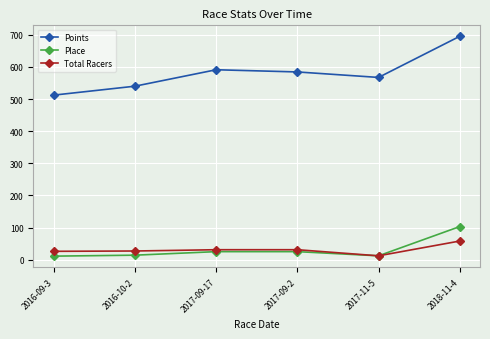

How many interior local peaks does the Points series have?

1